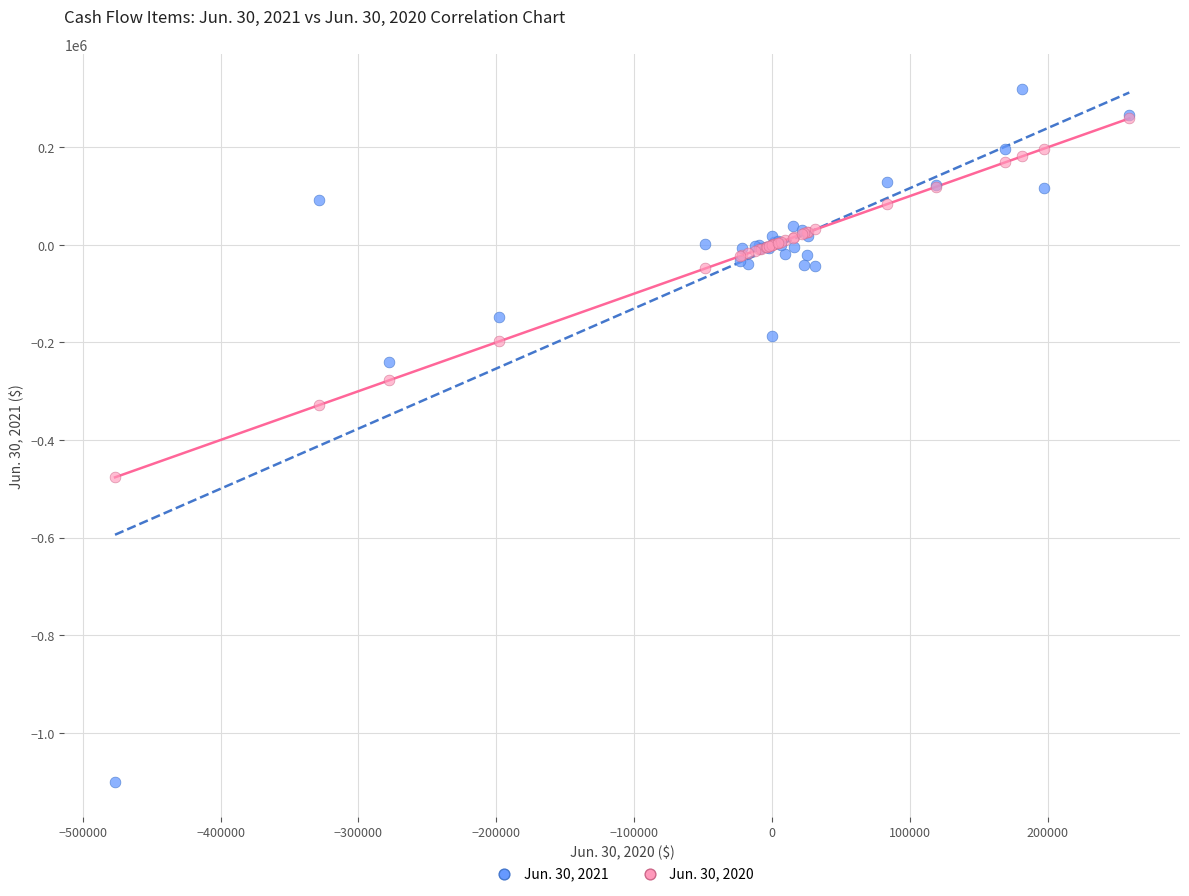

Which series has the largest Y range (max minus min)?

Jun. 30, 2021